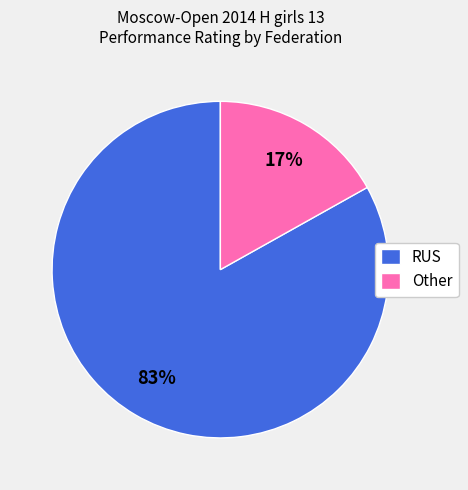

To the nearest percent, what is the difference between the largest and smallest slice percentages?

66%